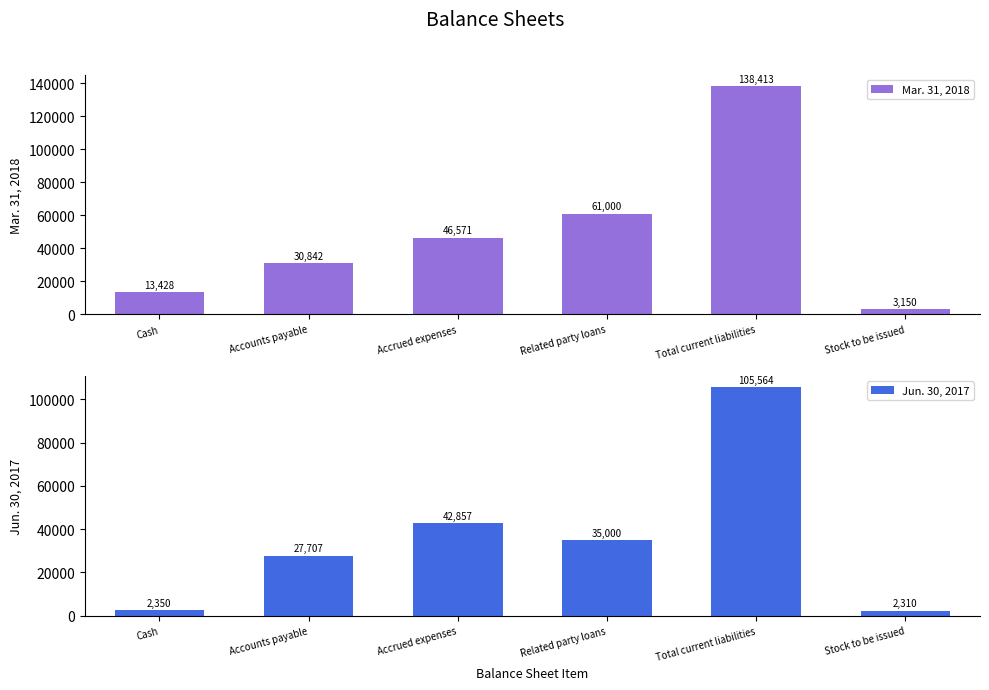

Does the chart contain stacked bars?

No